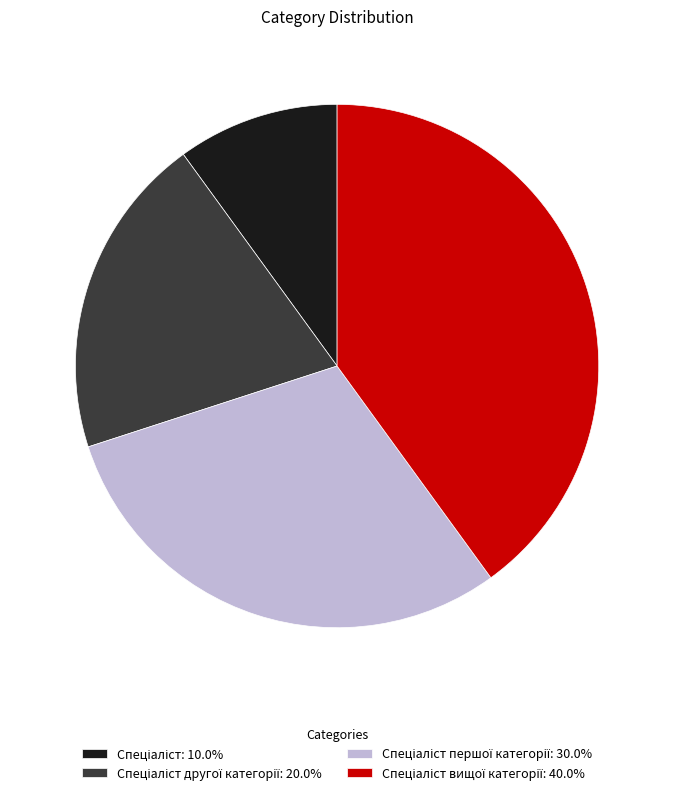

Is there a majority slice in this chart?

No